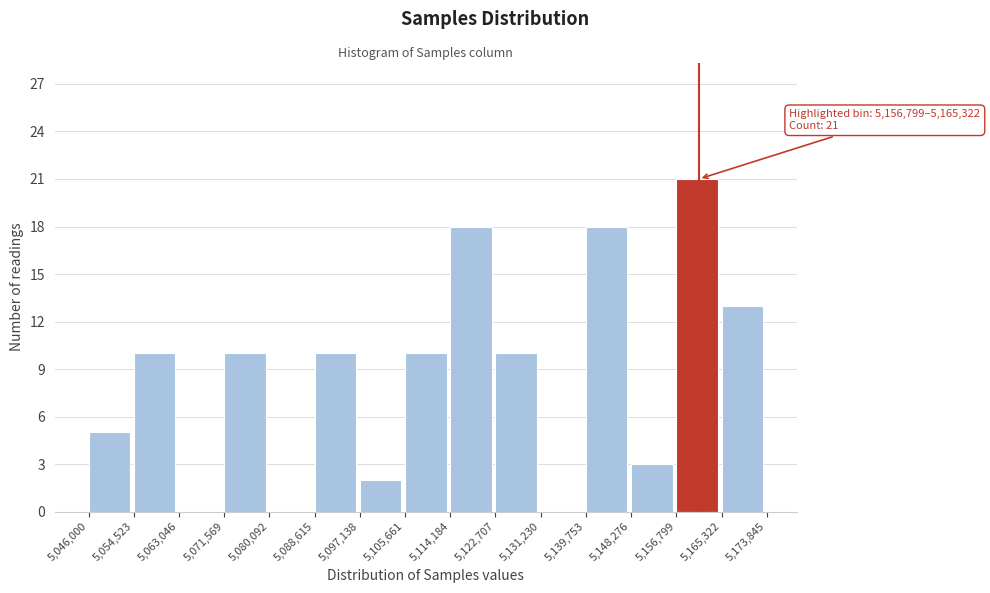

Which range on the x-axis has the tallest bar?

5,156,799 to 5,165,322